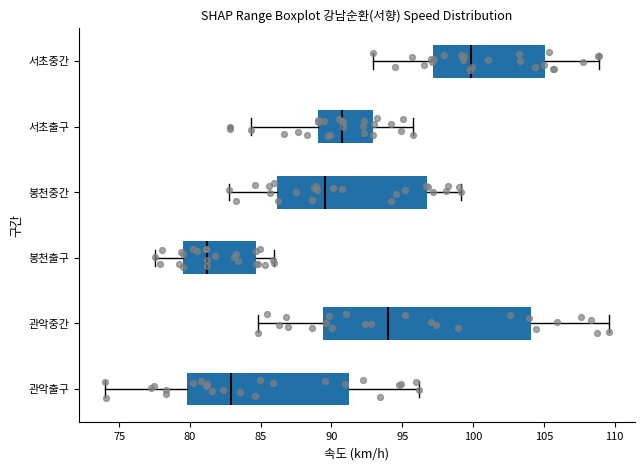

Reading bottom to top, read every box against the x-axis: the position of its median line, the range the box covers, and the ends of its whiskers. The values are not printed on the chart, so give them approximately, as read against the axis.

관악출구: median 83.0, box 80.0 to 91.5, whiskers 74.0 to 96.0
관악중간: median 94.0, box 89.5 to 104.0, whiskers 85.0 to 109.5
봉천출구: median 81.0, box 79.5 to 84.5, whiskers 77.5 to 86.0
봉천중간: median 89.5, box 86.0 to 96.5, whiskers 83.0 to 99.0
서초출구: median 91.0, box 89.0 to 93.0, whiskers 84.5 to 95.5
서초중간: median 100.0, box 97.0 to 105.0, whiskers 93.0 to 109.0